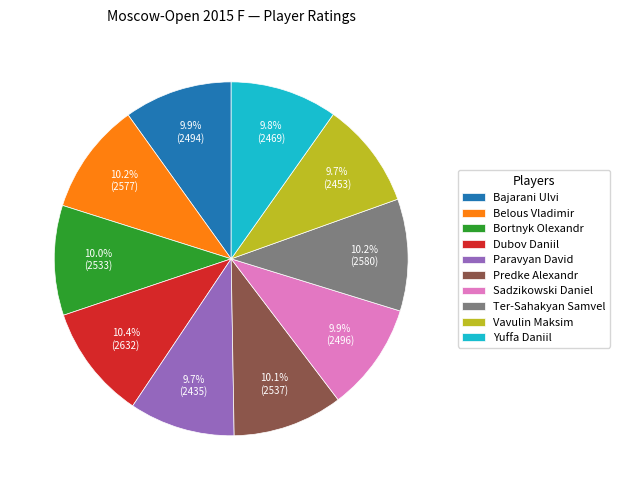

Combined, what portion of the pie is Belous Vladimir and Yuffa Daniil?

20.0%